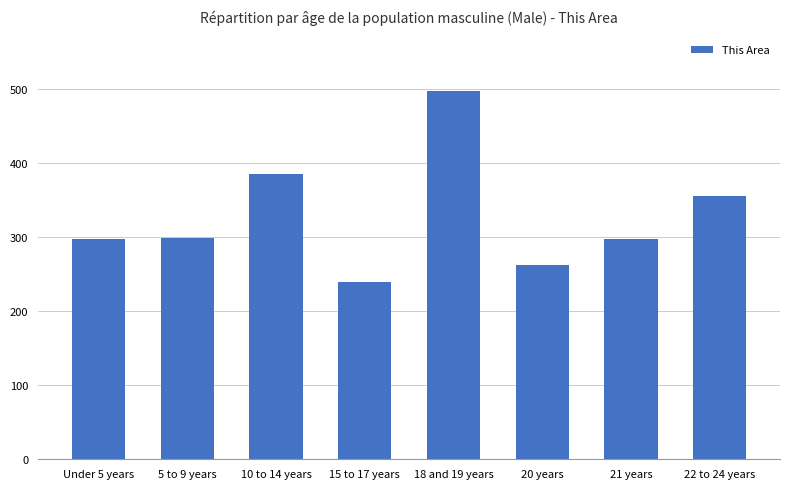

What is the sum of the values at 20 years and 21 years?

559